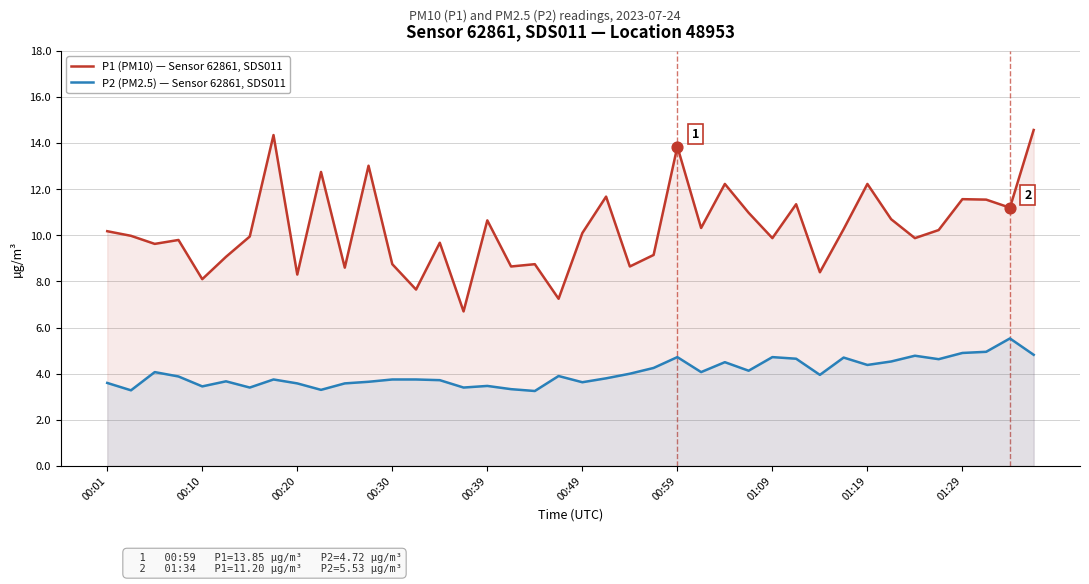

Which series has the widest spread of Y values?

P1 (PM10) — Sensor 62861, SDS011